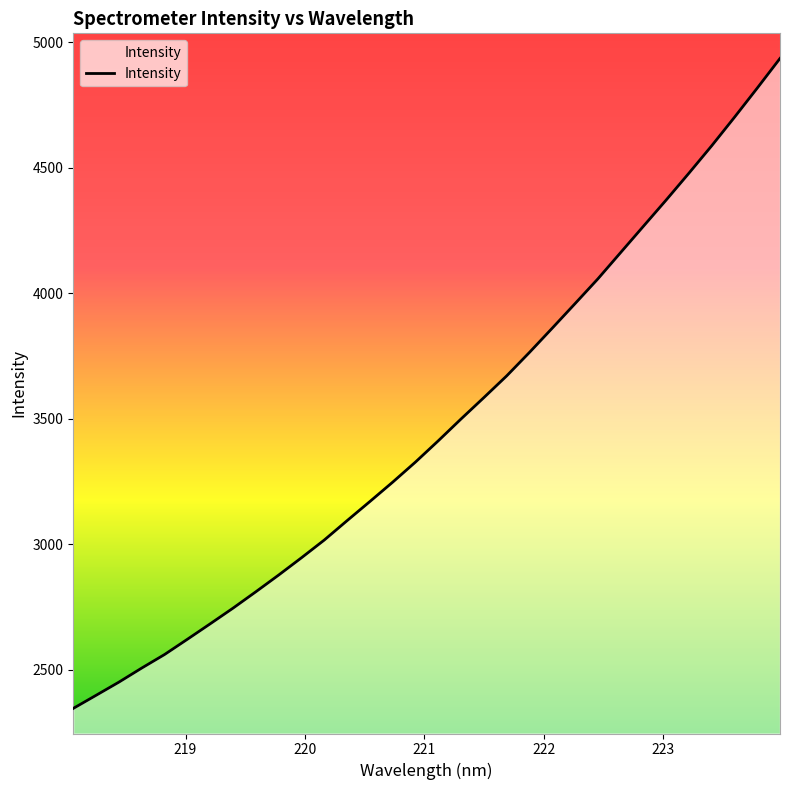

What is the maximum value shown in the chart?

4934.8